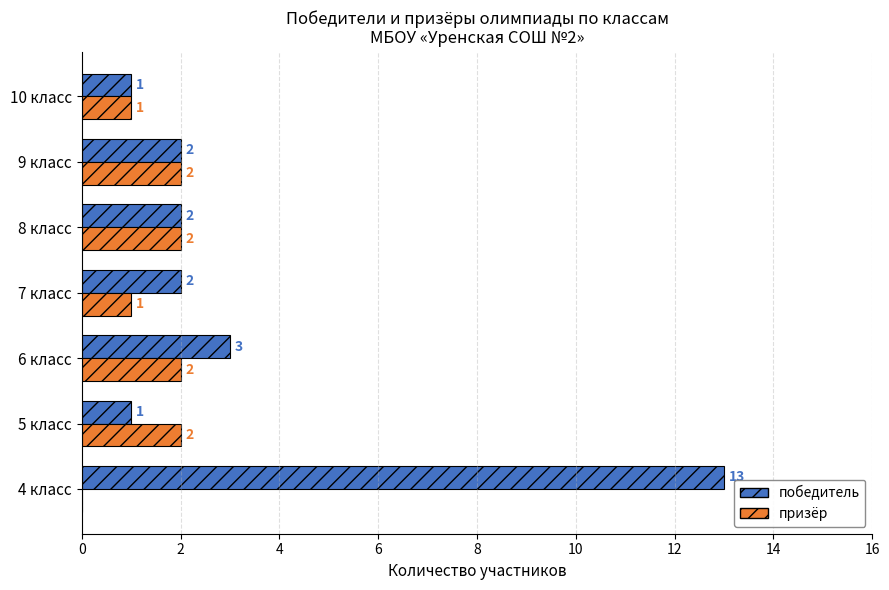

How many data points does each series have?

7